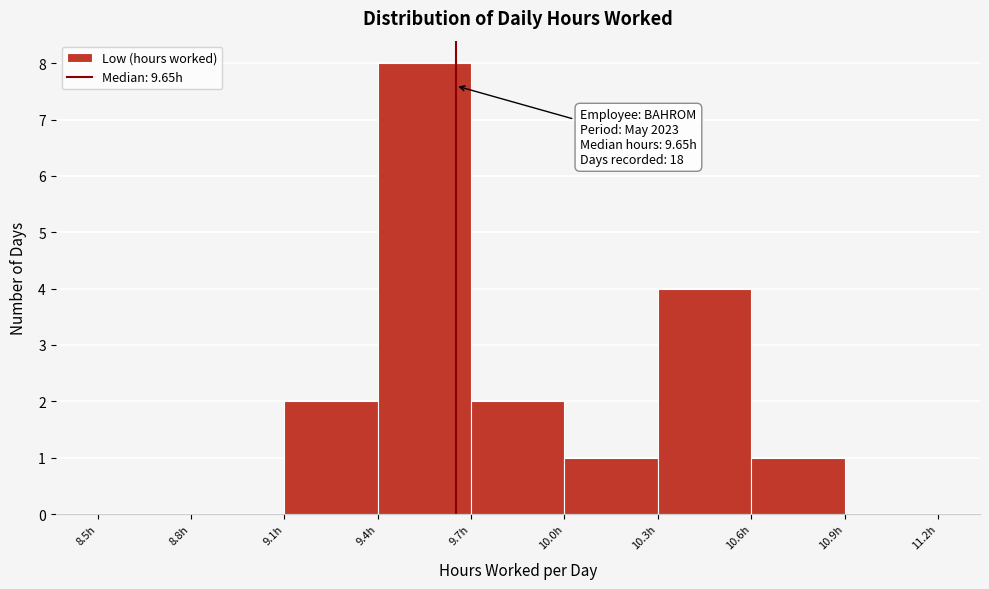

Over which range of the x-axis is the bar tallest?

9.4 to 9.7